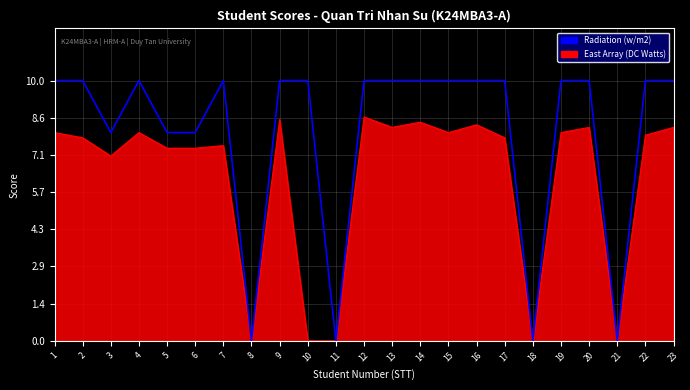

What is the highest value of the East Array (DC Watts) series?

8.6